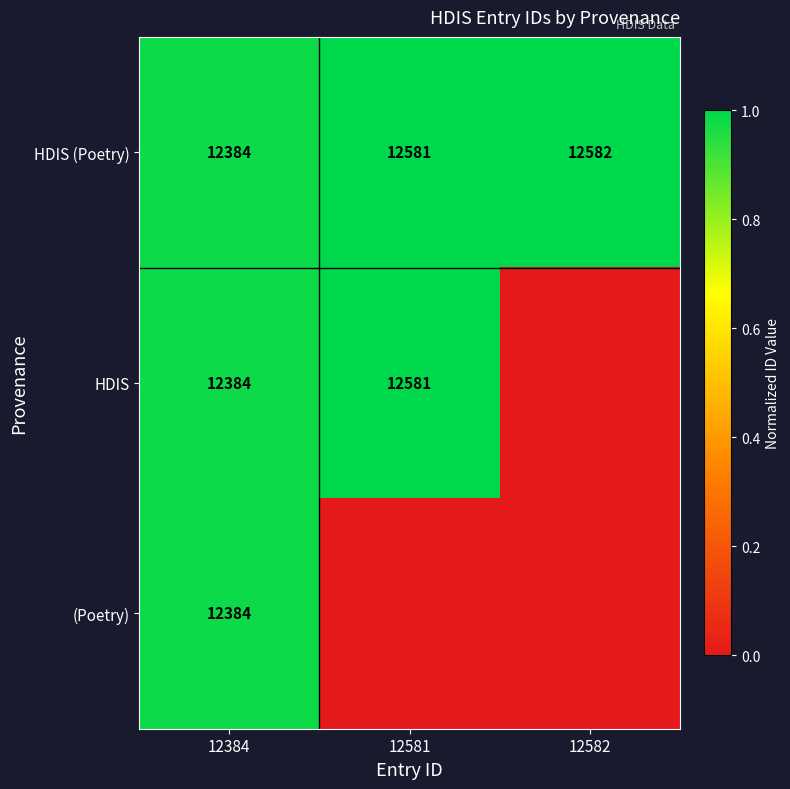

The HDIS (Poetry) series shows 7778 at 12582. True or false?

False